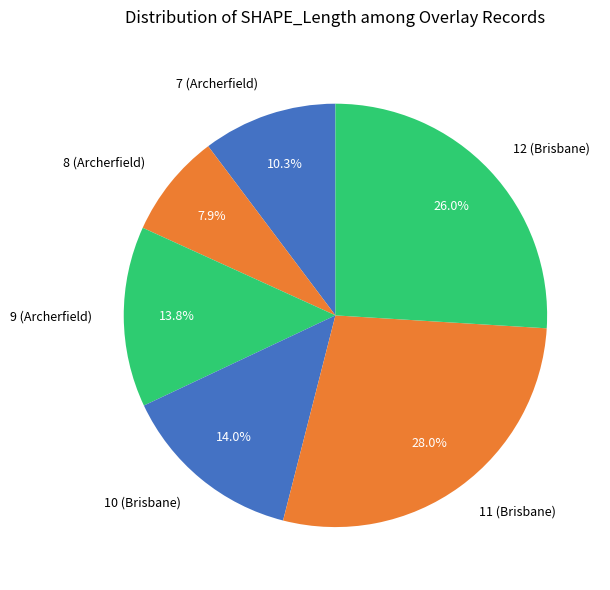

How many segments does this pie chart have?

6